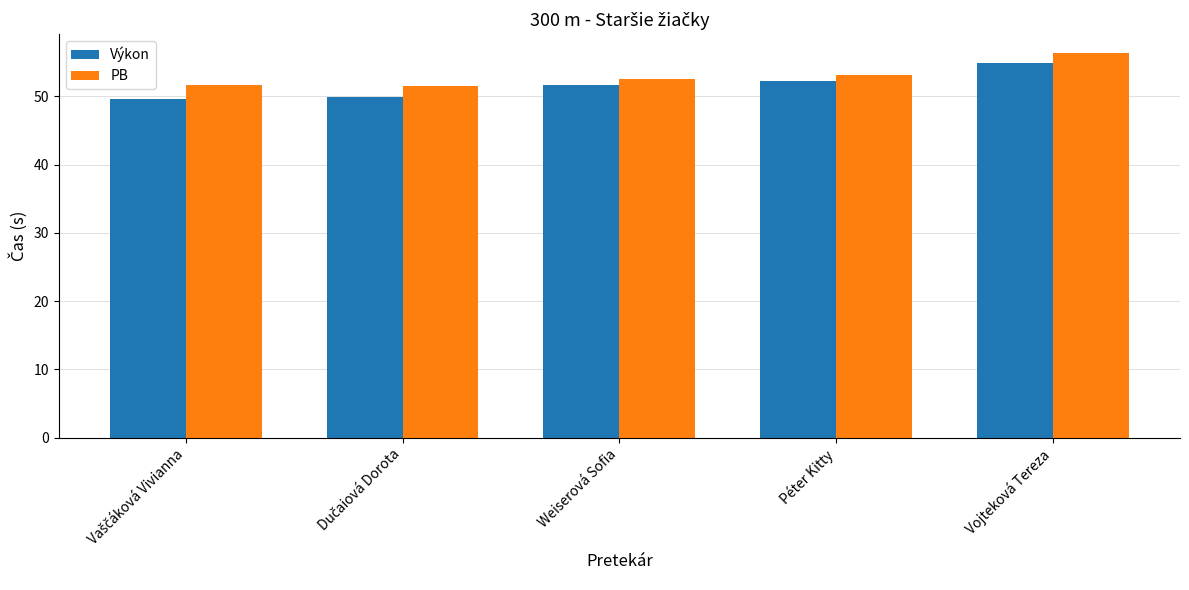

What is the total value across all series at Weiserová Sofia?

104.3